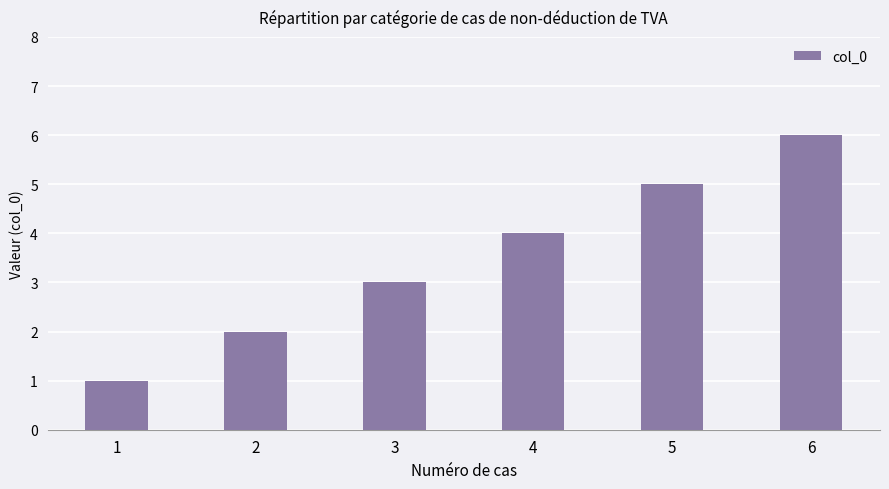

Reading left to right, transcribe all the data shown in this chart.

1	2	3	4	5	6